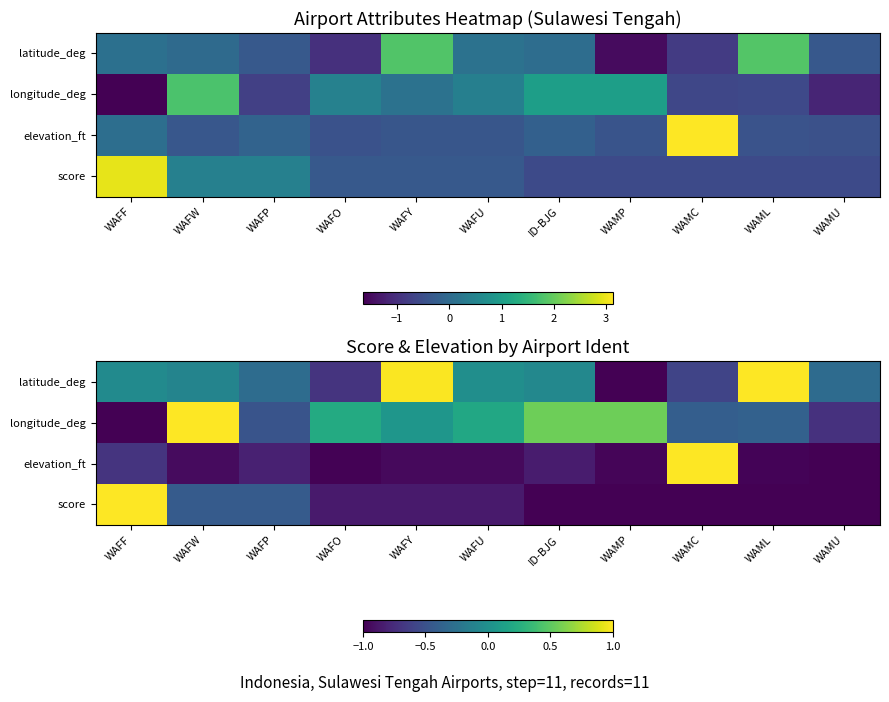

Is the value of elevation_ft at ID-BJG greater than the value of score at WAFY?

Yes